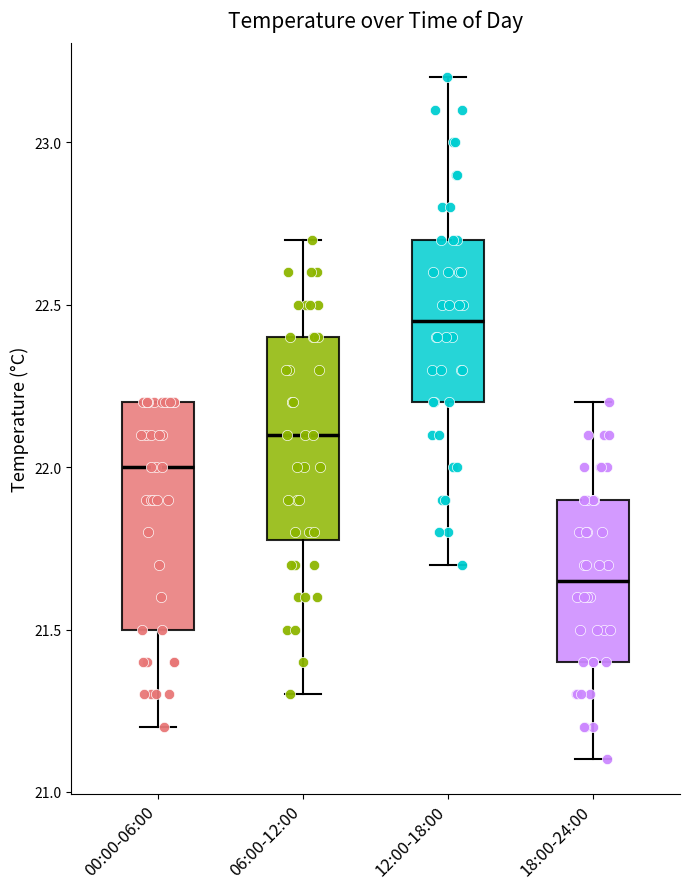

Comparing the boxes themselves (not the whiskers), which one is the tallest?

00:00-06:00